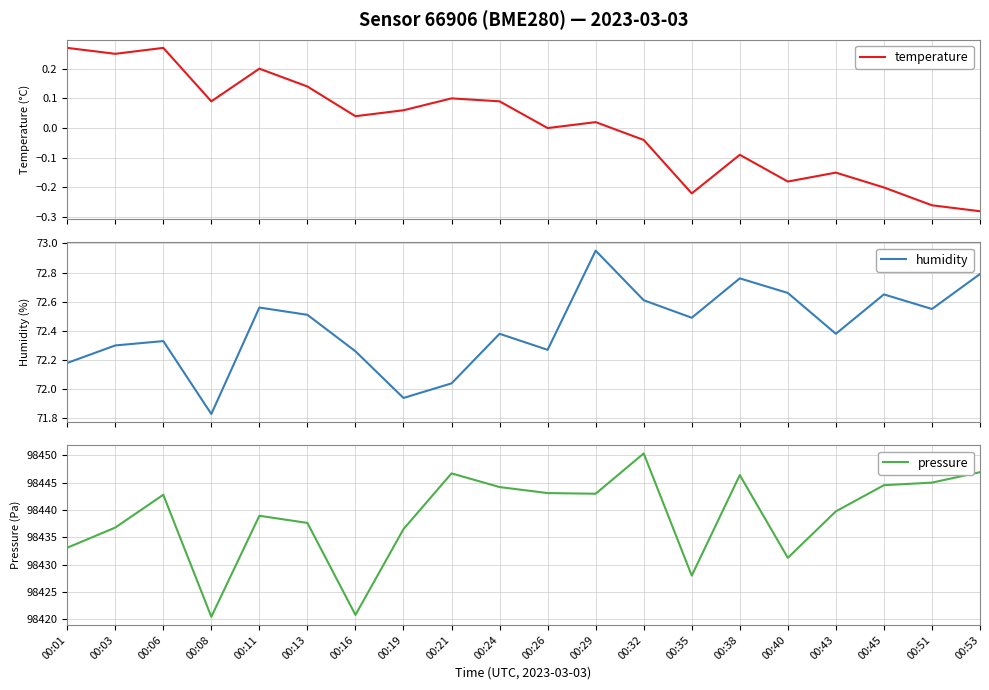

True or false: humidity has a value of 115.8 at 00:51.

False